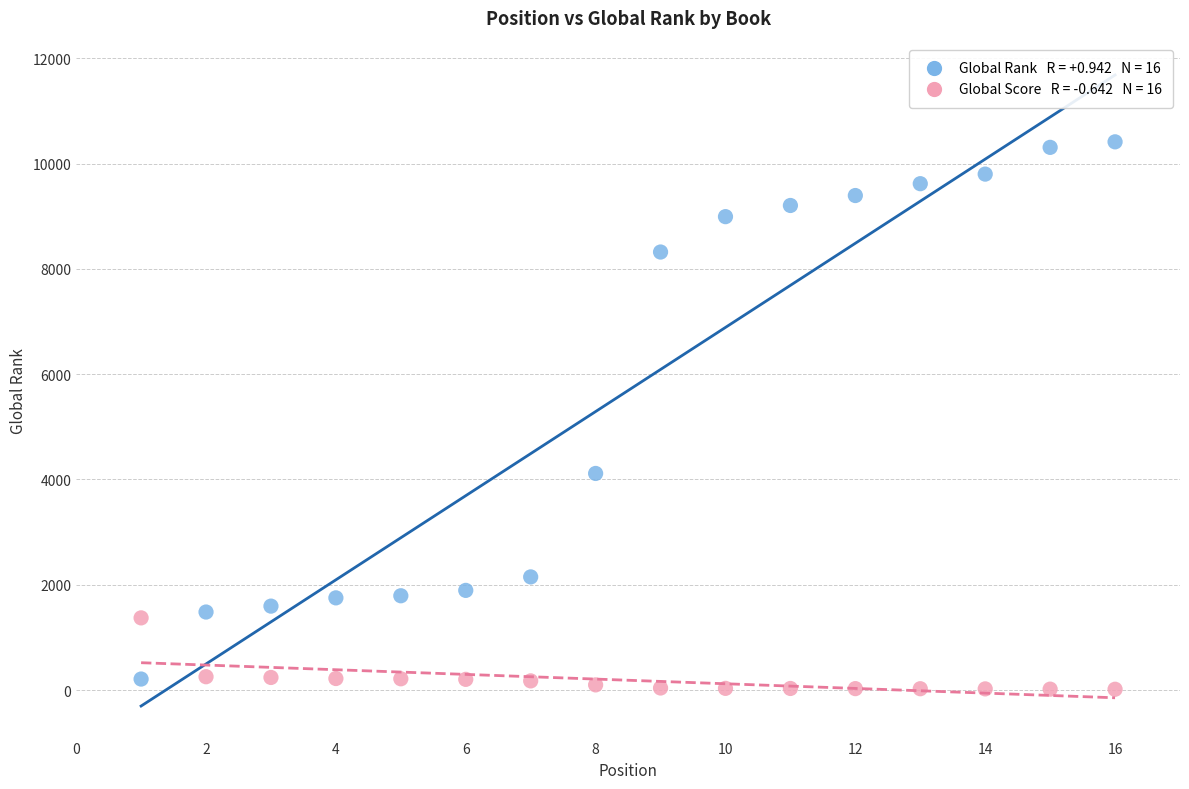

Across all series, what Y value is closest to 5214?

4114